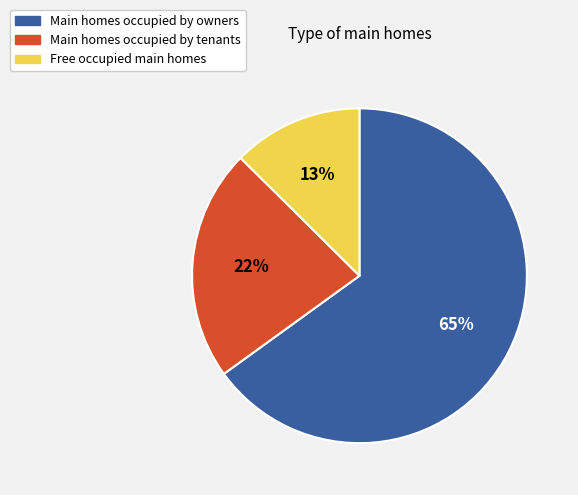

Is there a majority slice in this chart?

Yes